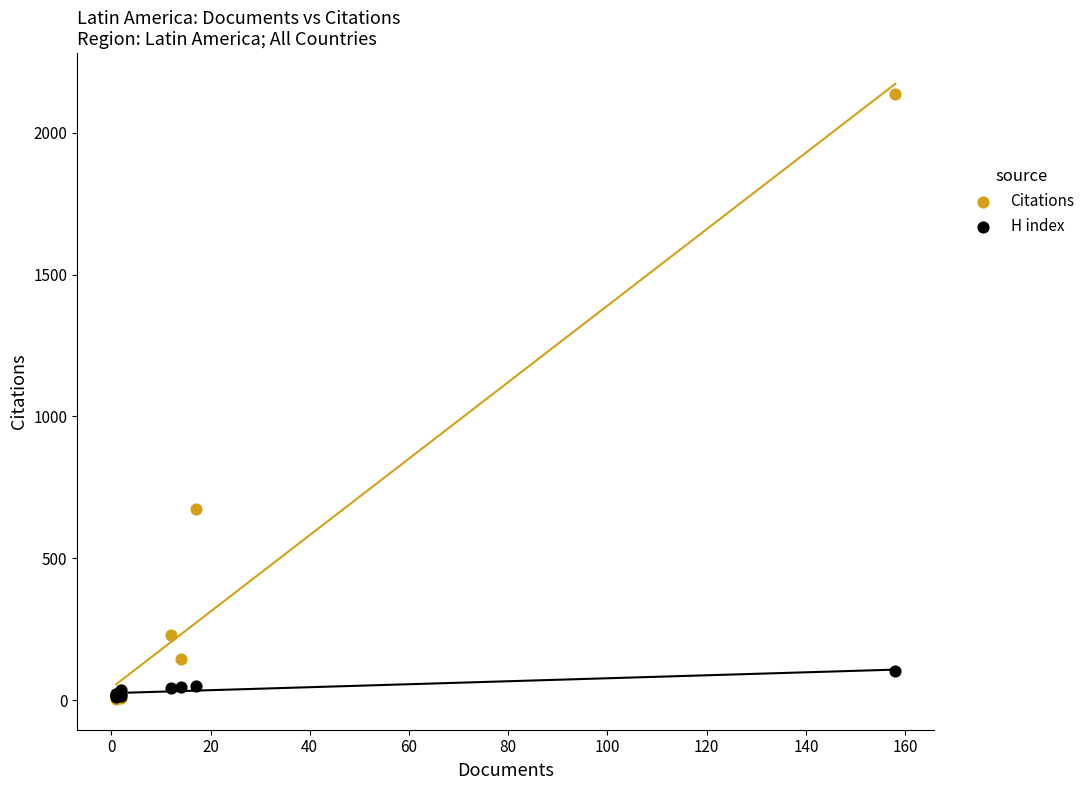

Which series has the widest spread of Y values?

Citations